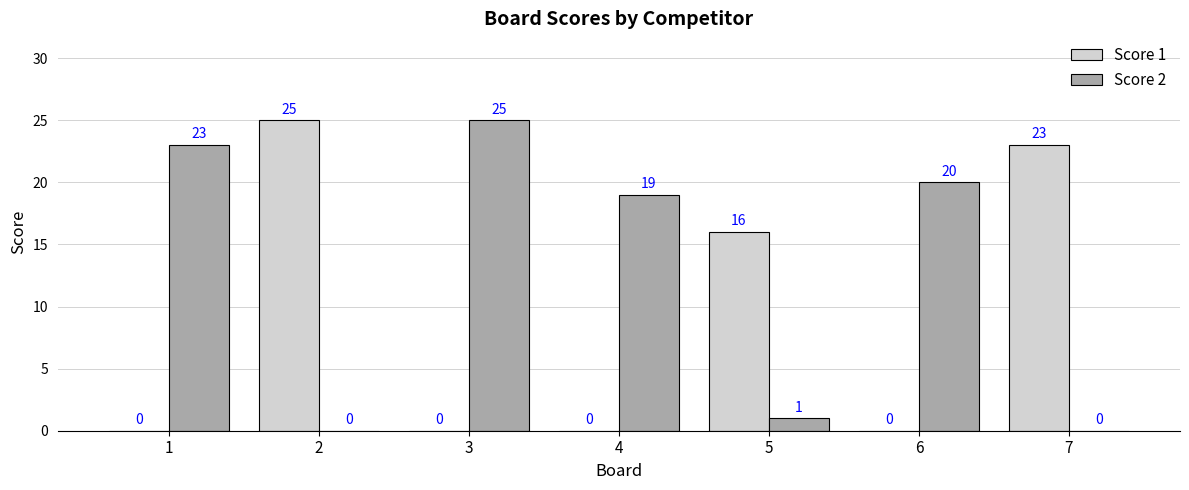

How many groups of bars are there?

7